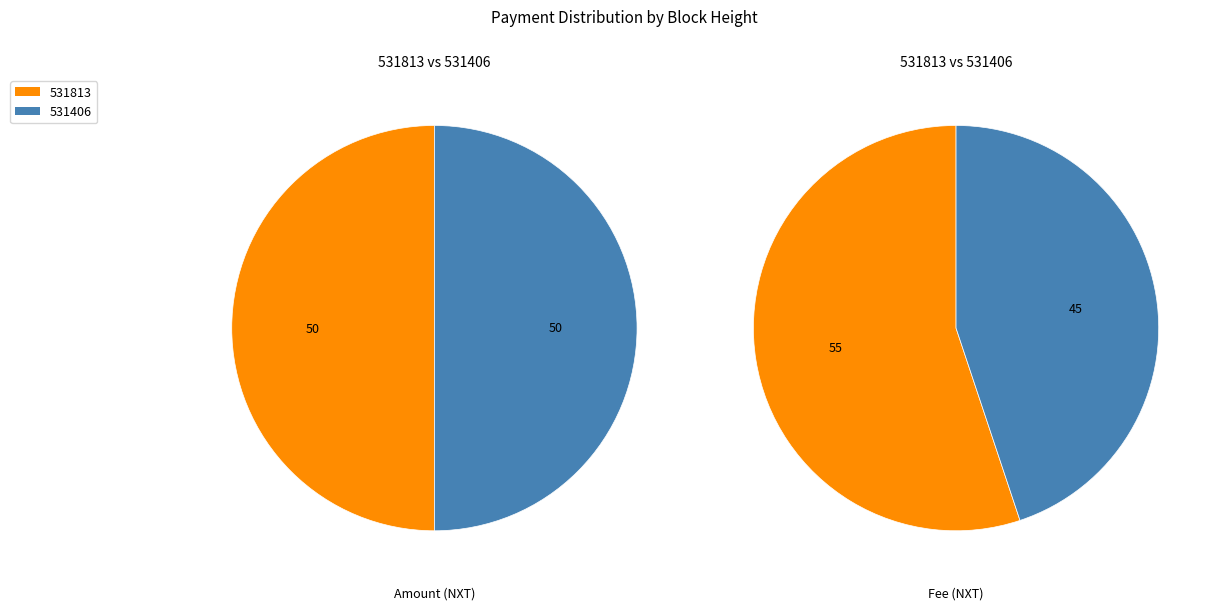

What is the total percentage of 531406 and 531813?

100.0%